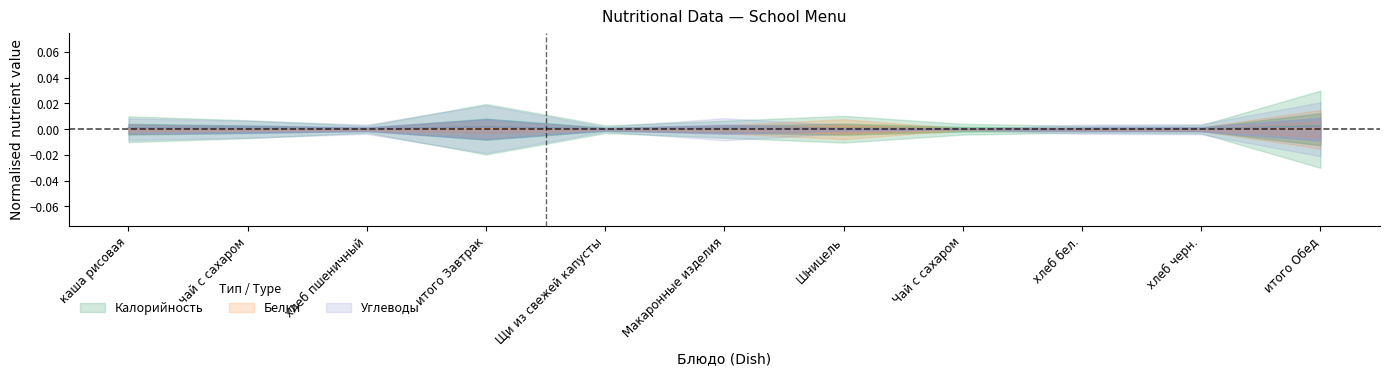

Between хлеб бел. and Макаронные изделия, which is larger?

Макаронные изделия